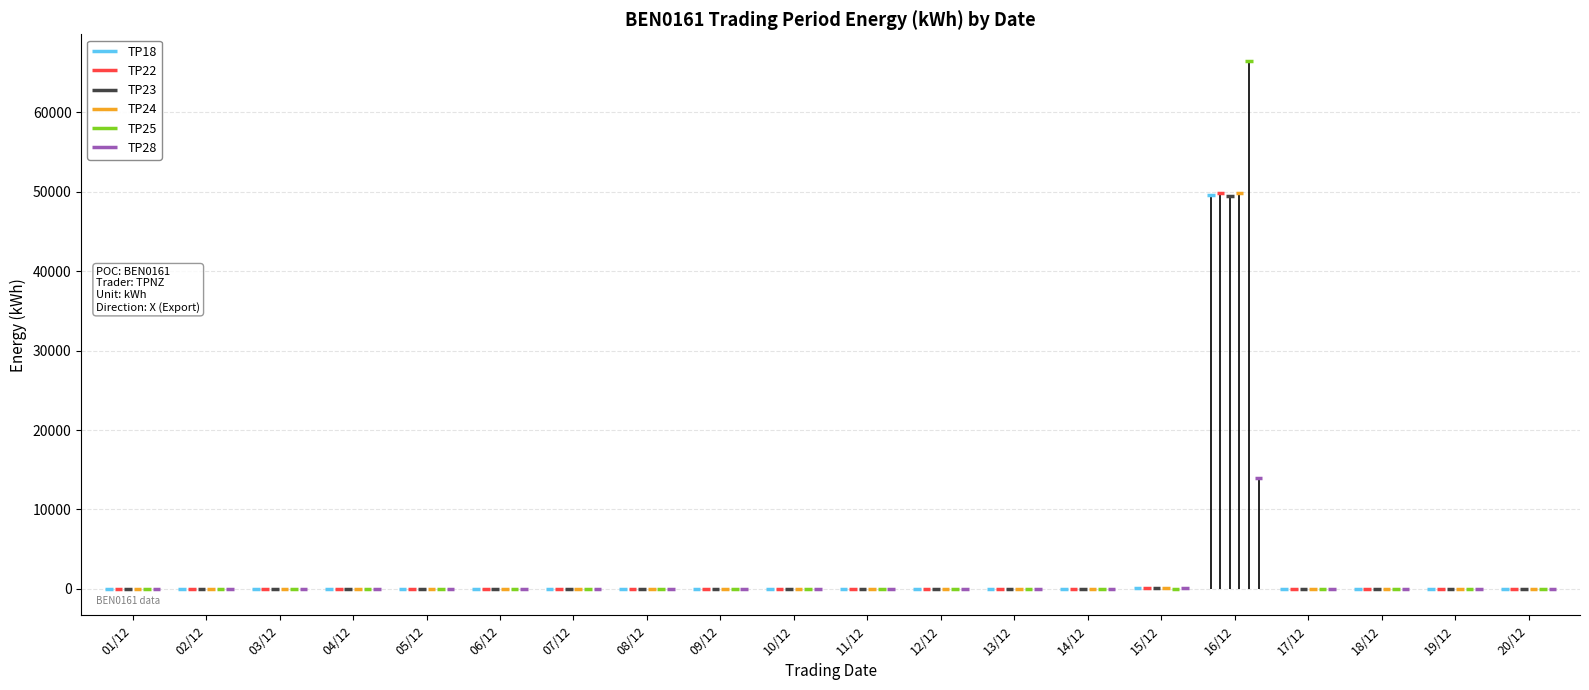

What is the spread (max minus min) of values at 15/12?

150